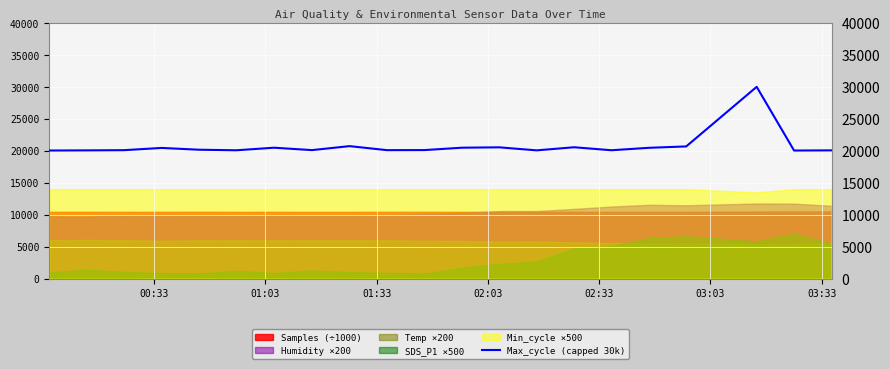

What is the lowest value of the Max_cycle (capped 30k) series?

20040